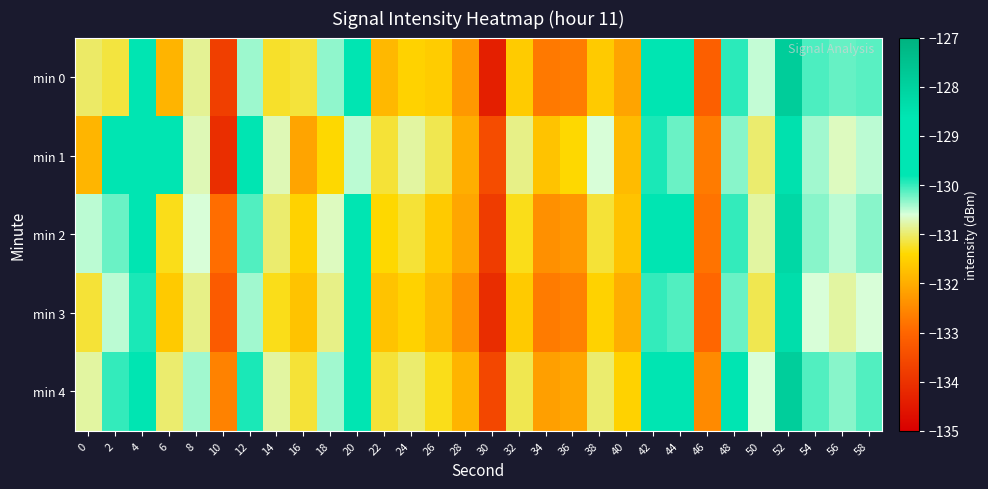

What is the difference between the highest and lowest values at 34?

1.0